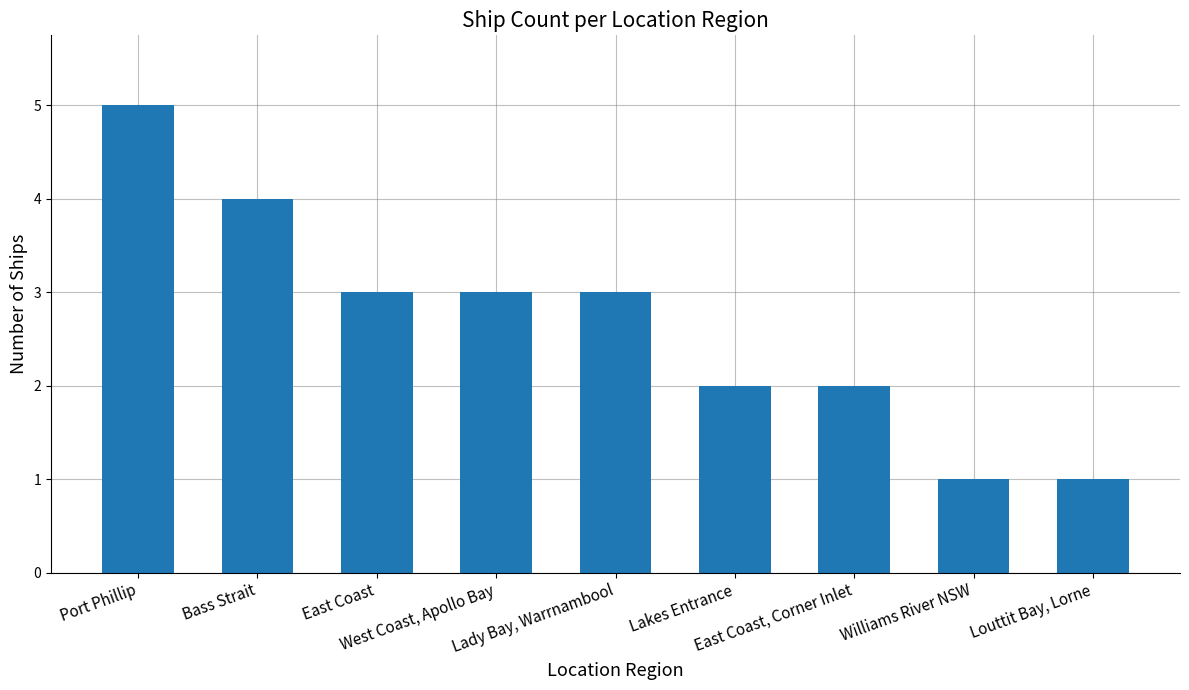

What is the label of the 1st bar from the left?

Port Phillip